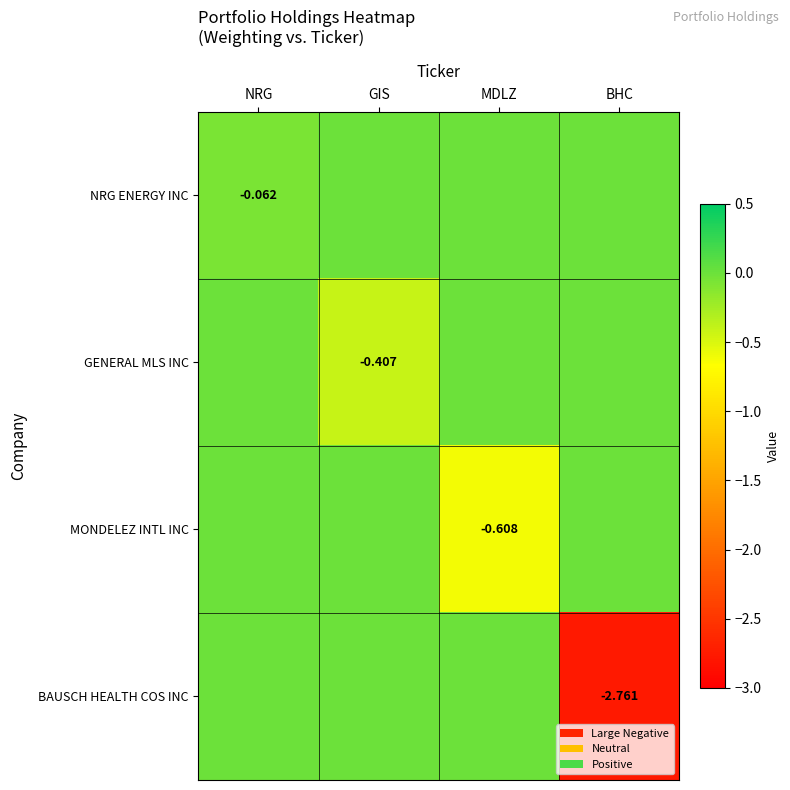

Which has a higher value, GIS or BHC?

GIS